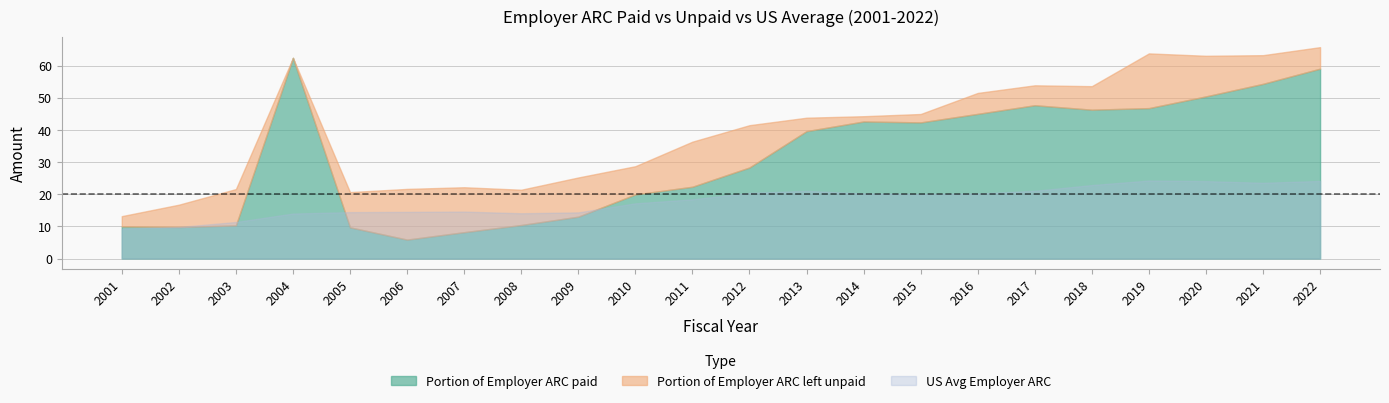

What is the total value across all series at 2021?

86.9